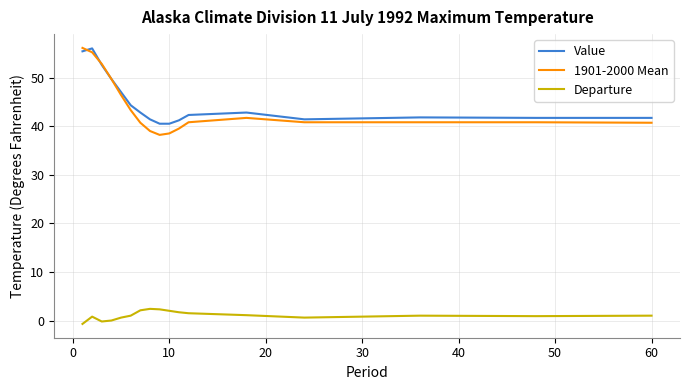

True or false: 1901-2000 Mean has more than 2 points higher than both neighbors.

False